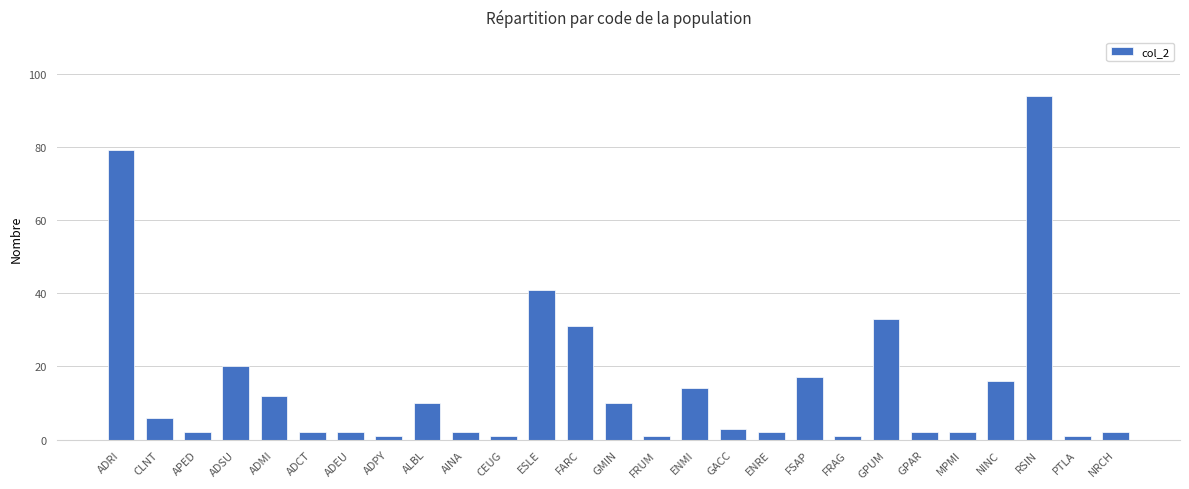

What is the difference between the values at CEUG and MPMI?

1